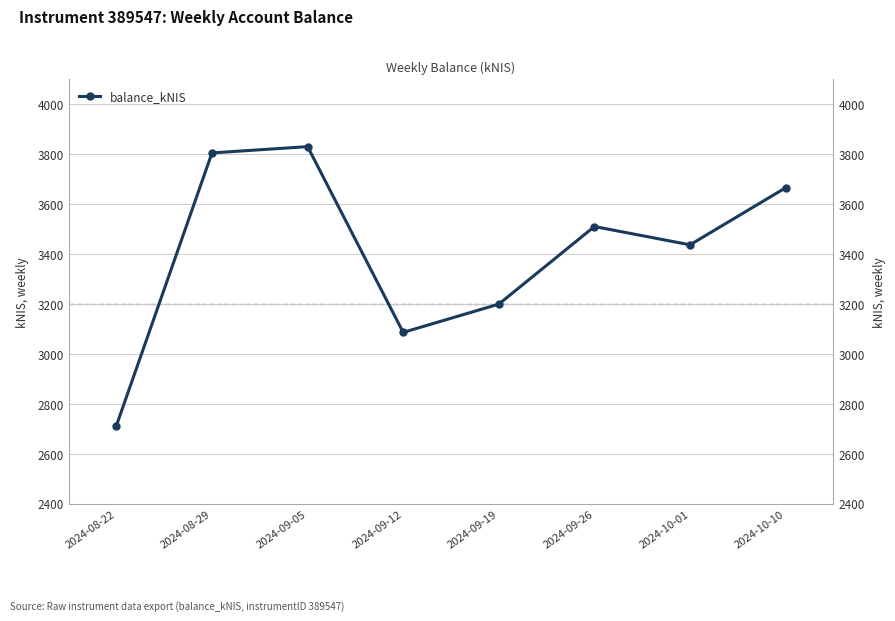

The value at 2024-09-12 is 3086.9. True or false?

True